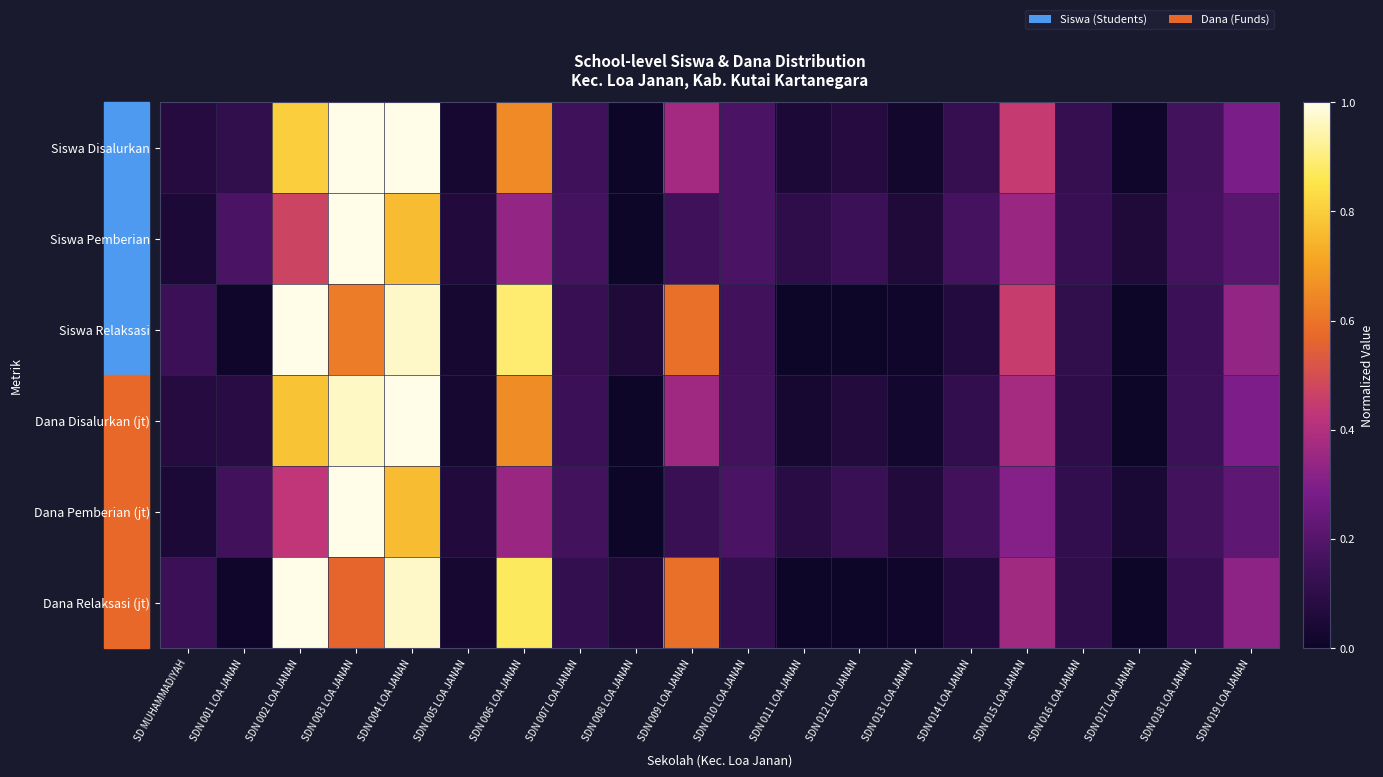

Reading right to left, extract all data points from this chart.

Siswa Disalurkan: SDN 019 LOA JANAN=0.3	SDN 018 LOA JANAN=0.2	SDN 017 LOA JANAN=0.0	SDN 016 LOA JANAN=0.1	SDN 015 LOA JANAN=0.4	SDN 014 LOA JANAN=0.1	SDN 013 LOA JANAN=0.0	SDN 012 LOA JANAN=0.1	SDN 011 LOA JANAN=0.0	SDN 010 LOA JANAN=0.2	SDN 009 LOA JANAN=0.4	SDN 008 LOA JANAN=0.0	SDN 007 LOA JANAN=0.2	SDN 006 LOA JANAN=0.7	SDN 005 LOA JANAN=0.0	SDN 004 LOA JANAN=1.0	SDN 003 LOA JANAN=1.0	SDN 002 LOA JANAN=0.8	SDN 001 LOA JANAN=0.1	SD MUHAMMADIYAH=0.1
Siswa Pemberian: SDN 019 LOA JANAN=0.2	SDN 018 LOA JANAN=0.2	SDN 017 LOA JANAN=0.1	SDN 016 LOA JANAN=0.1	SDN 015 LOA JANAN=0.3	SDN 014 LOA JANAN=0.2	SDN 013 LOA JANAN=0.1	SDN 012 LOA JANAN=0.1	SDN 011 LOA JANAN=0.1	SDN 010 LOA JANAN=0.2	SDN 009 LOA JANAN=0.2	SDN 008 LOA JANAN=0.0	SDN 007 LOA JANAN=0.2	SDN 006 LOA JANAN=0.3	SDN 005 LOA JANAN=0.1	SDN 004 LOA JANAN=0.8	SDN 003 LOA JANAN=1.0	SDN 002 LOA JANAN=0.5	SDN 001 LOA JANAN=0.2	SD MUHAMMADIYAH=0.0
Siswa Relaksasi: SDN 019 LOA JANAN=0.3	SDN 018 LOA JANAN=0.1	SDN 017 LOA JANAN=0.0	SDN 016 LOA JANAN=0.1	SDN 015 LOA JANAN=0.5	SDN 014 LOA JANAN=0.1	SDN 013 LOA JANAN=0.0	SDN 012 LOA JANAN=0.0	SDN 011 LOA JANAN=0.0	SDN 010 LOA JANAN=0.2	SDN 009 LOA JANAN=0.6	SDN 008 LOA JANAN=0.1	SDN 007 LOA JANAN=0.1	SDN 006 LOA JANAN=0.9	SDN 005 LOA JANAN=0.0	SDN 004 LOA JANAN=1.0	SDN 003 LOA JANAN=0.6	SDN 002 LOA JANAN=1.0	SDN 001 LOA JANAN=0.0	SD MUHAMMADIYAH=0.1
Dana Disalurkan (jt): SDN 019 LOA JANAN=0.3	SDN 018 LOA JANAN=0.1	SDN 017 LOA JANAN=0.0	SDN 016 LOA JANAN=0.1	SDN 015 LOA JANAN=0.4	SDN 014 LOA JANAN=0.1	SDN 013 LOA JANAN=0.0	SDN 012 LOA JANAN=0.1	SDN 011 LOA JANAN=0.0	SDN 010 LOA JANAN=0.2	SDN 009 LOA JANAN=0.4	SDN 008 LOA JANAN=0.0	SDN 007 LOA JANAN=0.1	SDN 006 LOA JANAN=0.7	SDN 005 LOA JANAN=0.0	SDN 004 LOA JANAN=1.0	SDN 003 LOA JANAN=1.0	SDN 002 LOA JANAN=0.8	SDN 001 LOA JANAN=0.1	SD MUHAMMADIYAH=0.1
Dana Pemberian (jt): SDN 019 LOA JANAN=0.2	SDN 018 LOA JANAN=0.2	SDN 017 LOA JANAN=0.0	SDN 016 LOA JANAN=0.1	SDN 015 LOA JANAN=0.3	SDN 014 LOA JANAN=0.2	SDN 013 LOA JANAN=0.1	SDN 012 LOA JANAN=0.1	SDN 011 LOA JANAN=0.1	SDN 010 LOA JANAN=0.2	SDN 009 LOA JANAN=0.1	SDN 008 LOA JANAN=0.0	SDN 007 LOA JANAN=0.2	SDN 006 LOA JANAN=0.3	SDN 005 LOA JANAN=0.1	SDN 004 LOA JANAN=0.8	SDN 003 LOA JANAN=1.0	SDN 002 LOA JANAN=0.4	SDN 001 LOA JANAN=0.2	SD MUHAMMADIYAH=0.0
Dana Relaksasi (jt): SDN 019 LOA JANAN=0.3	SDN 018 LOA JANAN=0.1	SDN 017 LOA JANAN=0.0	SDN 016 LOA JANAN=0.1	SDN 015 LOA JANAN=0.4	SDN 014 LOA JANAN=0.1	SDN 013 LOA JANAN=0.0	SDN 012 LOA JANAN=0.0	SDN 011 LOA JANAN=0.0	SDN 010 LOA JANAN=0.1	SDN 009 LOA JANAN=0.6	SDN 008 LOA JANAN=0.1	SDN 007 LOA JANAN=0.1	SDN 006 LOA JANAN=0.9	SDN 005 LOA JANAN=0.0	SDN 004 LOA JANAN=1.0	SDN 003 LOA JANAN=0.6	SDN 002 LOA JANAN=1.0	SDN 001 LOA JANAN=0.0	SD MUHAMMADIYAH=0.1